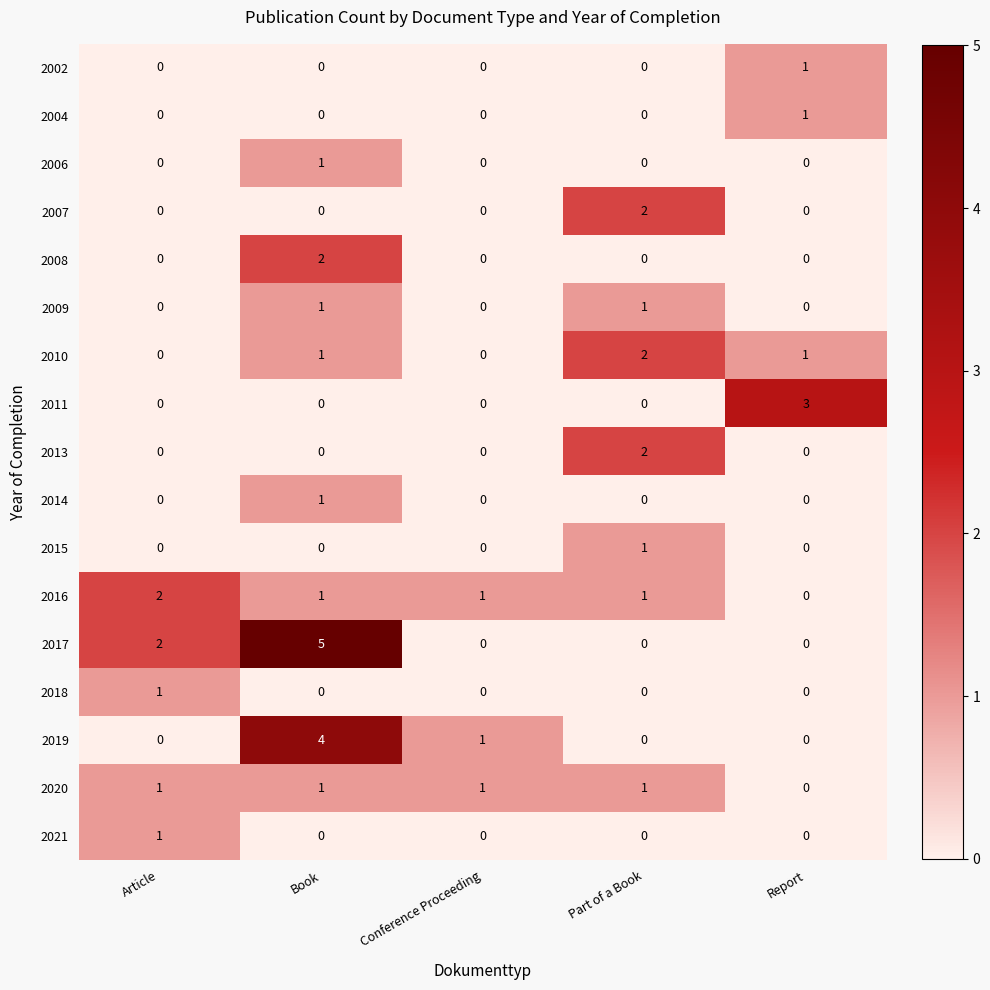

What is the total value across all series at Article?

7